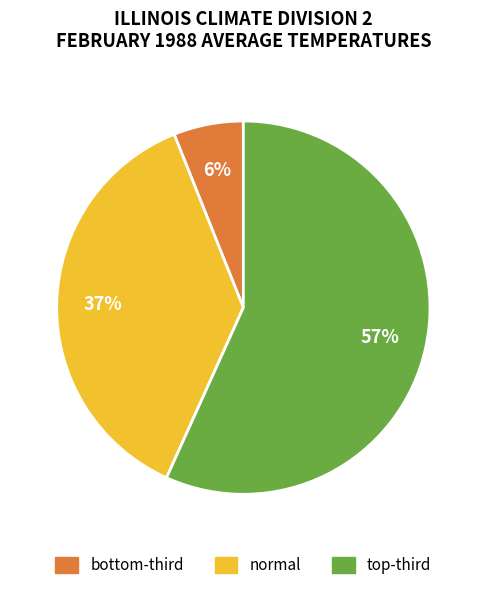

To the nearest percent, what portion does normal represent?

37%